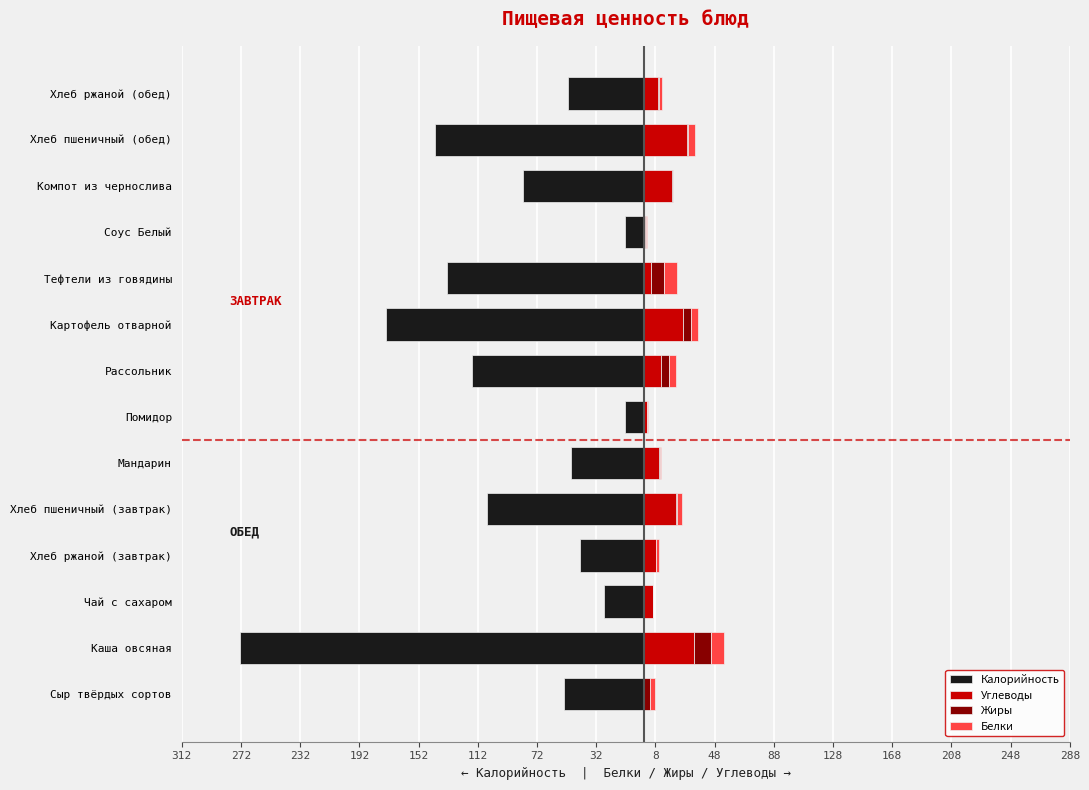

What is the average value of the Углеводы series?

13.3